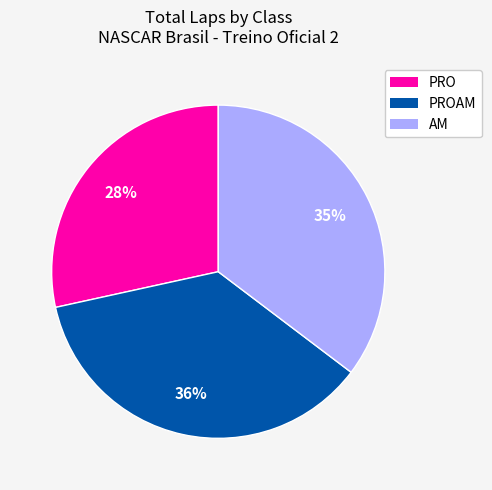

Is there any slice that represents more than half of the pie?

No